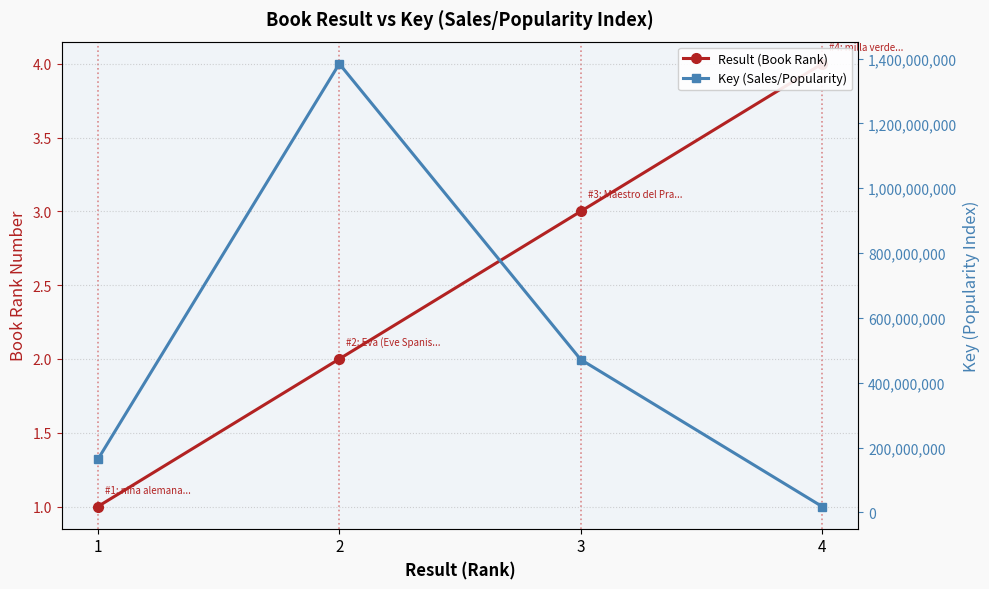

What is the average value of the Result (Book Rank) series?

2